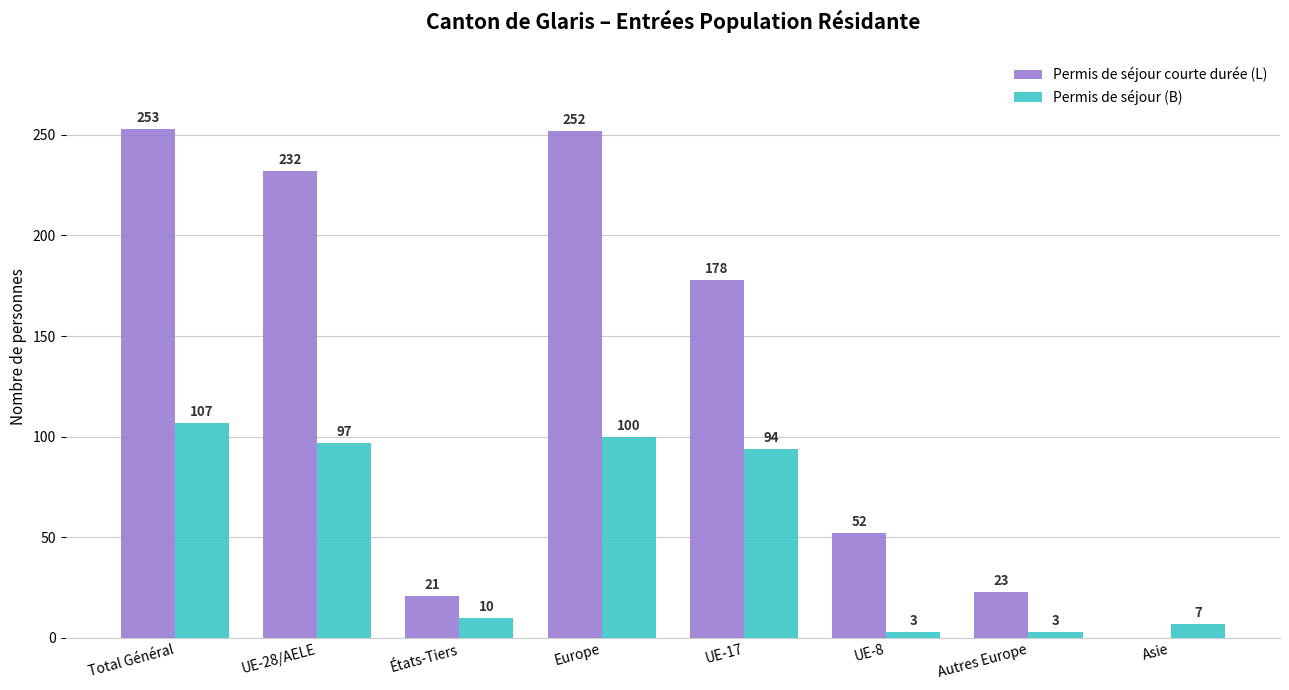

At which label is Permis de séjour courte durée (L) closest to 126?

UE-17